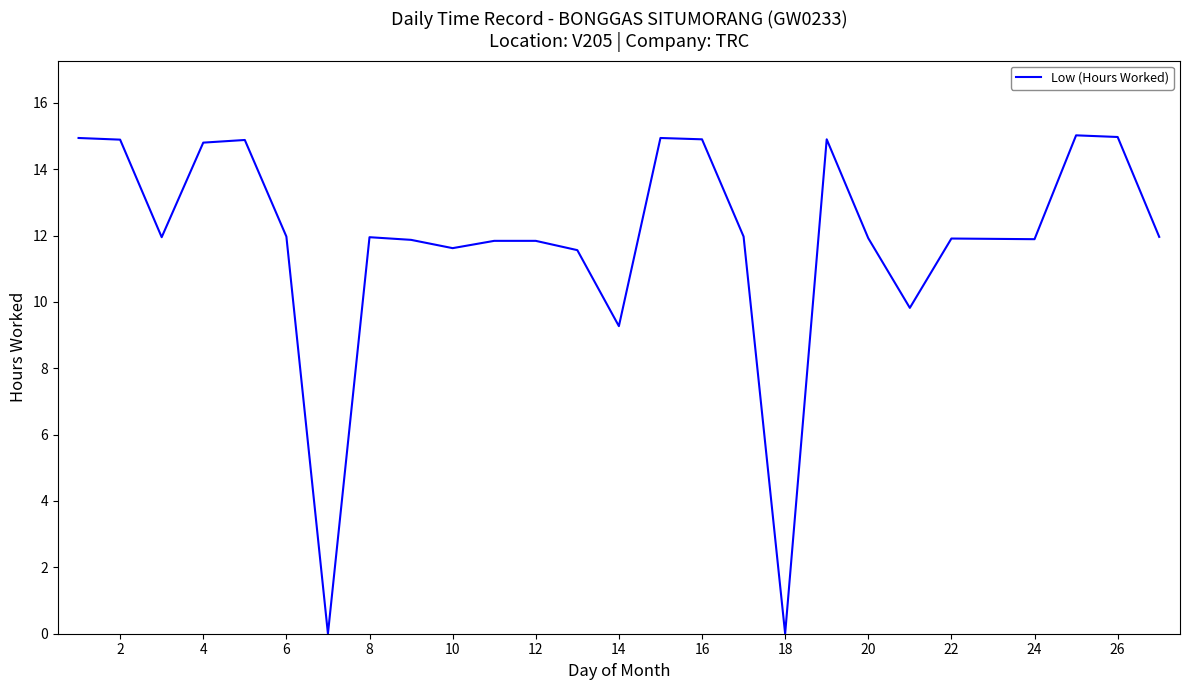

How many lines are shown in the chart?

1